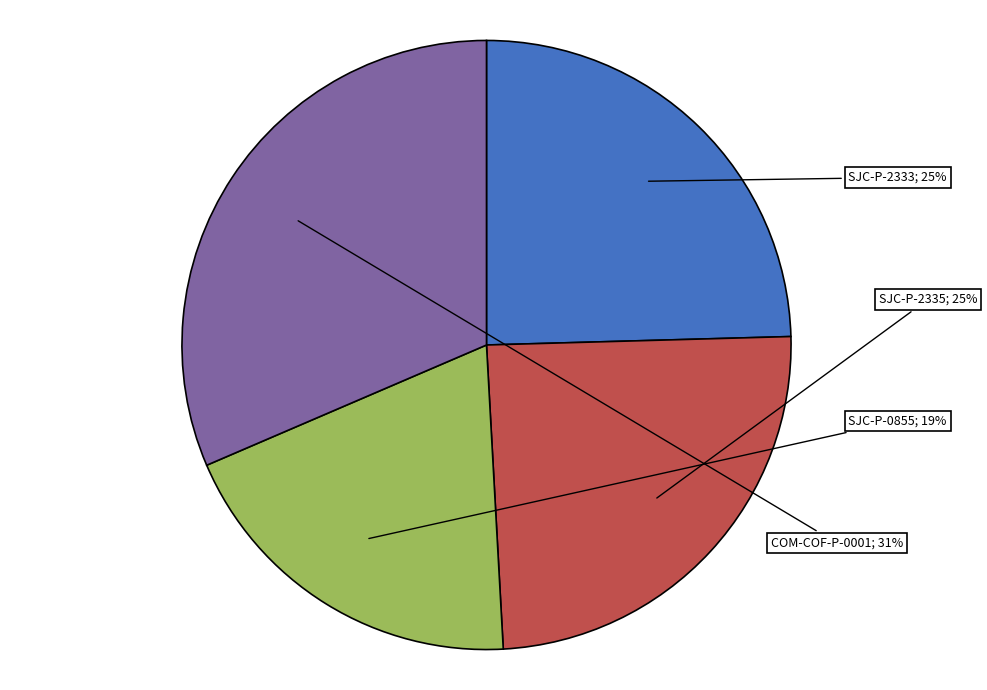

To the nearest percent, what is the difference between the largest and smallest slice percentages?

12%